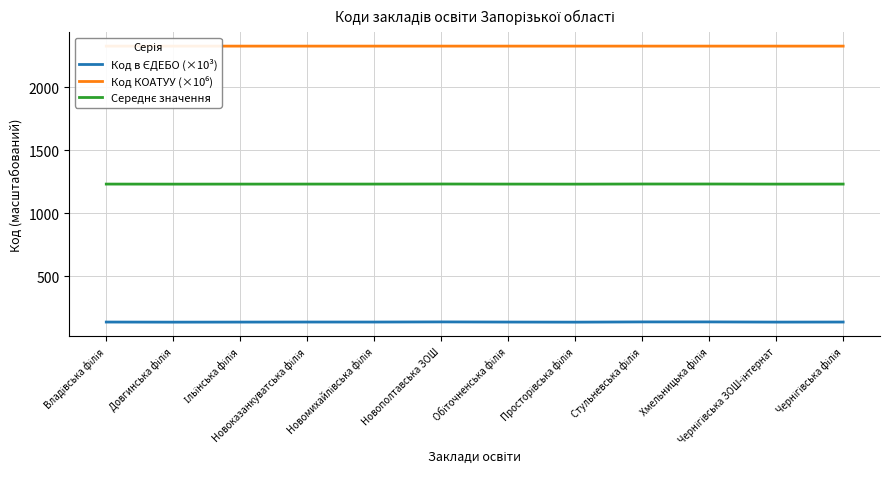

What is the minimum value shown in the chart?

134.3